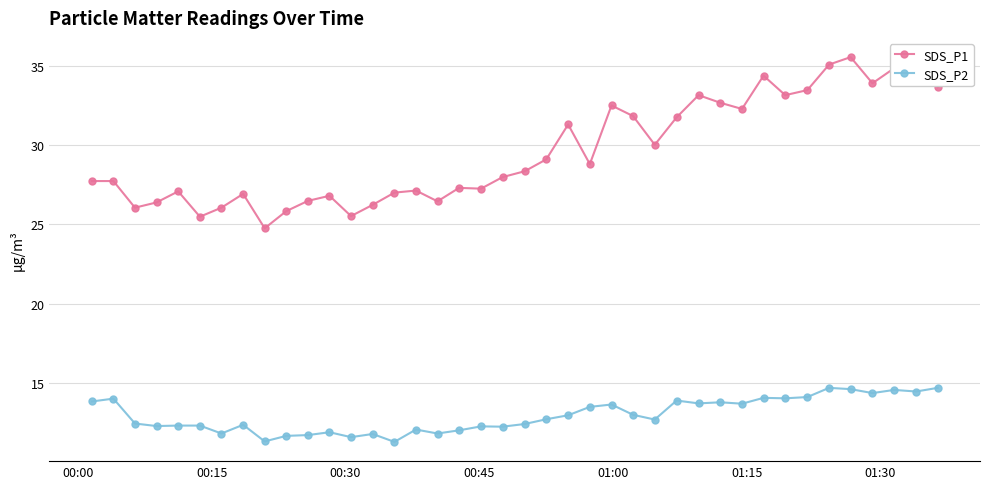

How many distinct data groups are displayed?

2